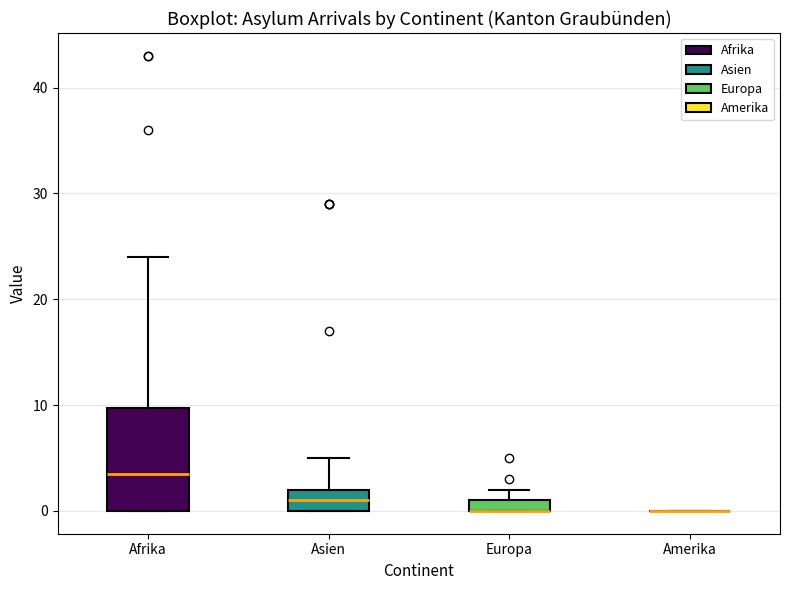

Comparing the boxes themselves (not the whiskers), which one is the tallest?

Afrika